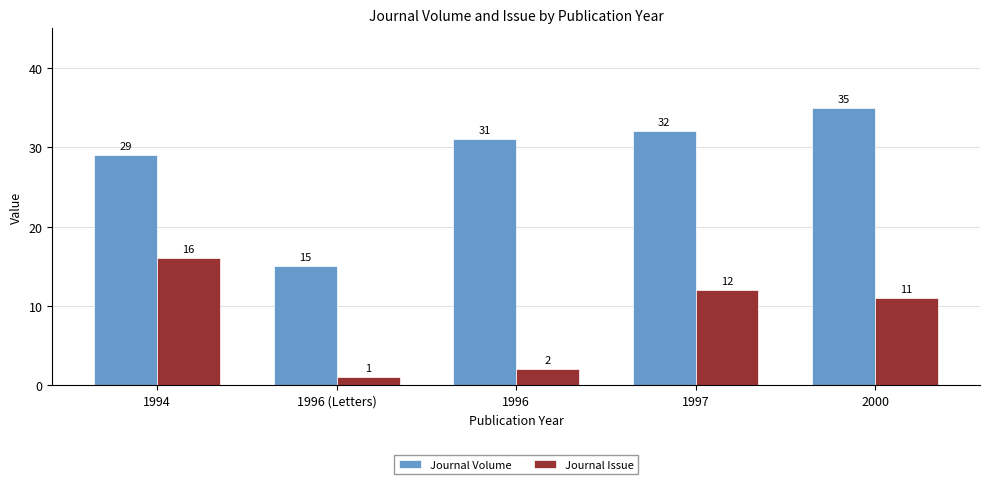

What are all the series names shown in the legend?

Journal Volume, Journal Issue